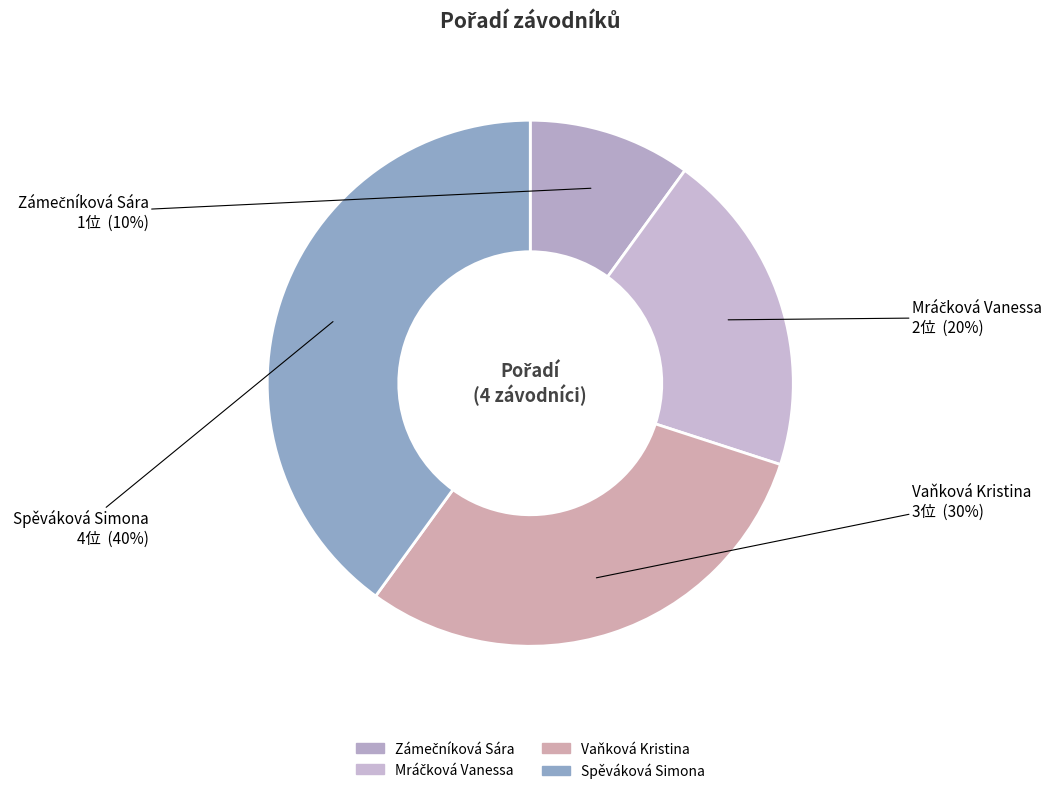

Is it true that Zámečníková Sára is 10% of the pie?

True